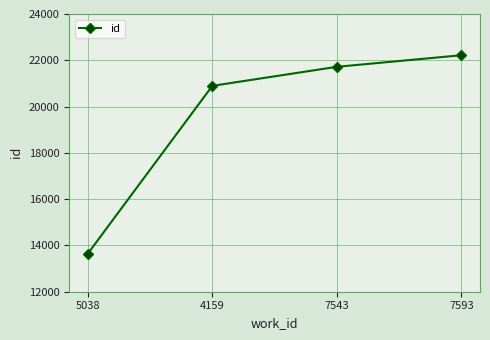

Which label corresponds to the largest value in the chart?

7593